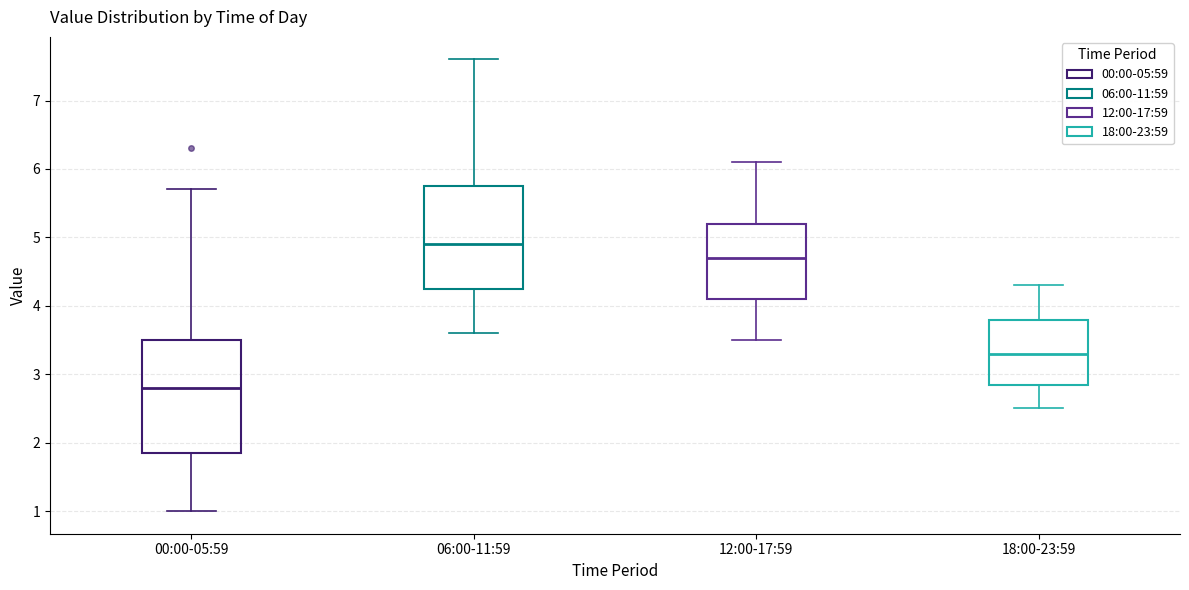

Which box is the tallest, from its lower edge to its upper edge?

00:00-05:59